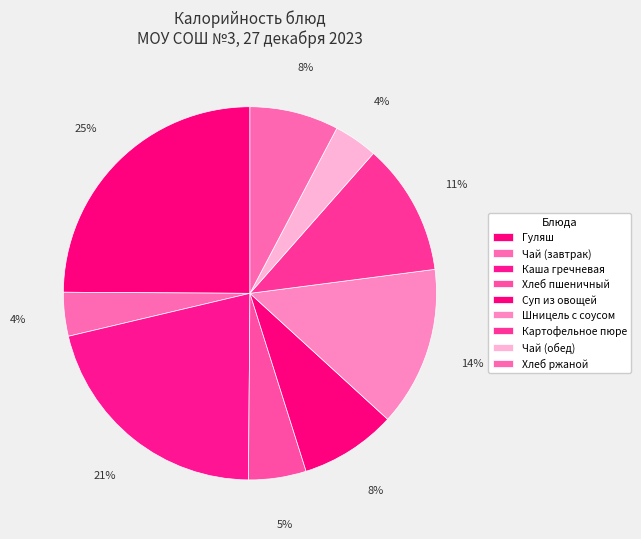

To the nearest percent, what is the combined percentage of Картофельное пюре and Суп из овощей?

20%